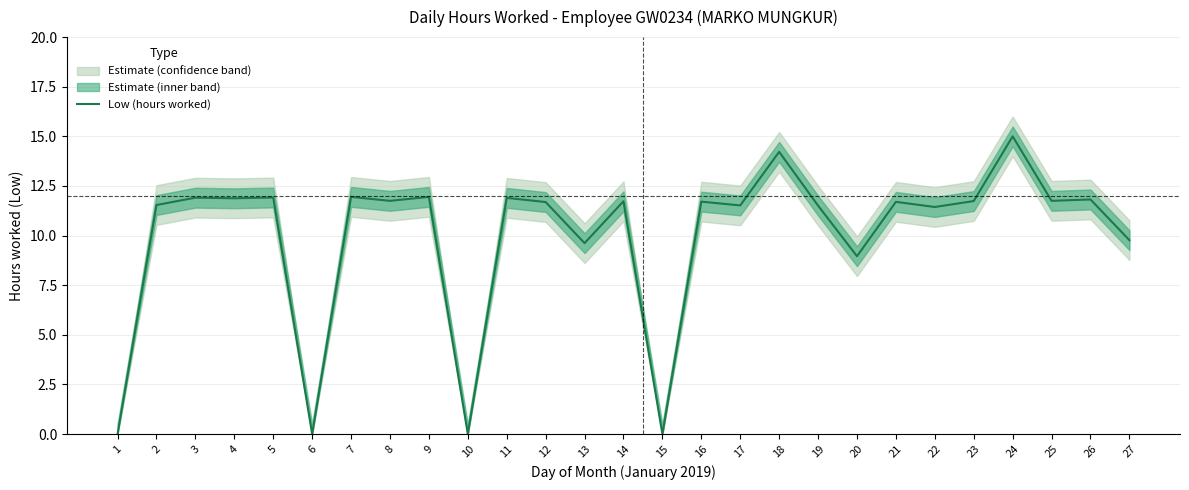

Between 5 and 18, which is larger?

18